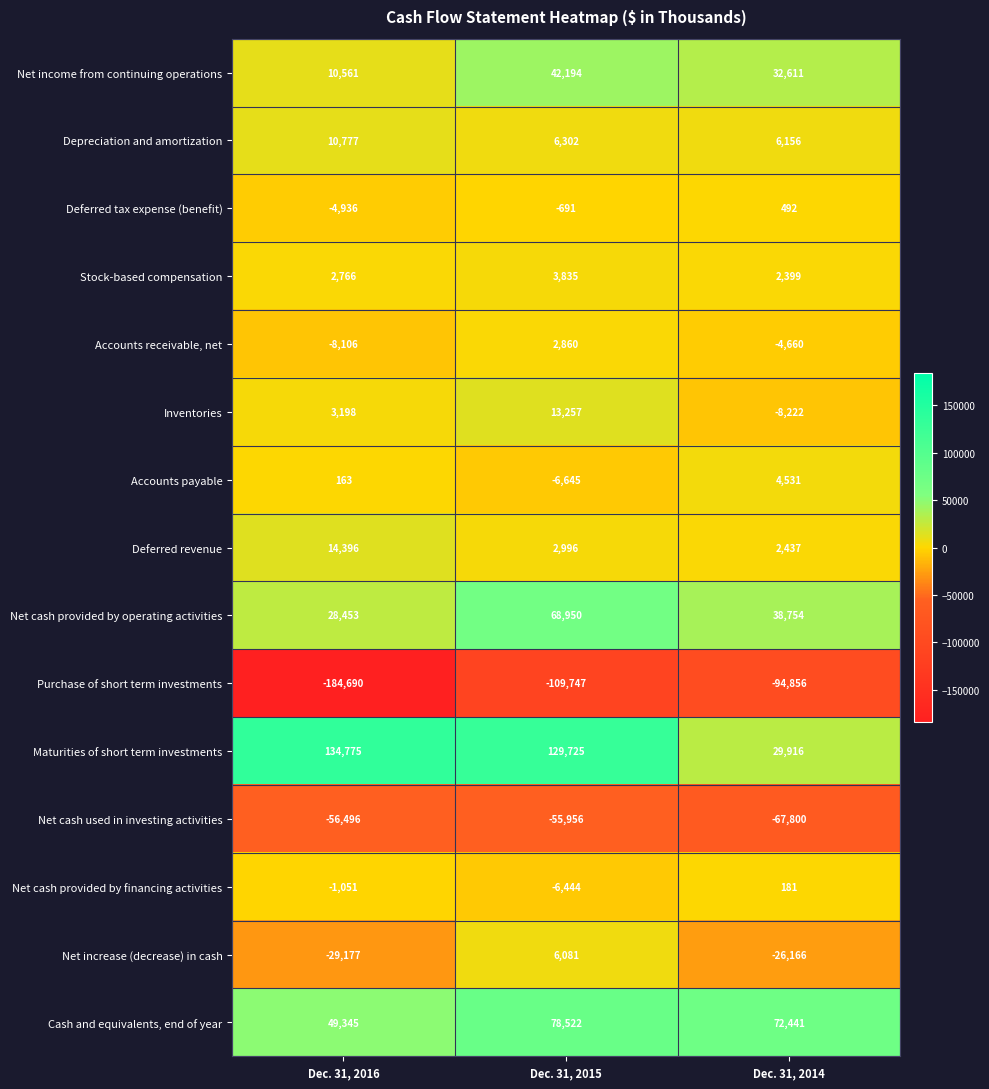

Read the Accounts receivable, net value at Dec. 31, 2015, to the nearest 50.

2850